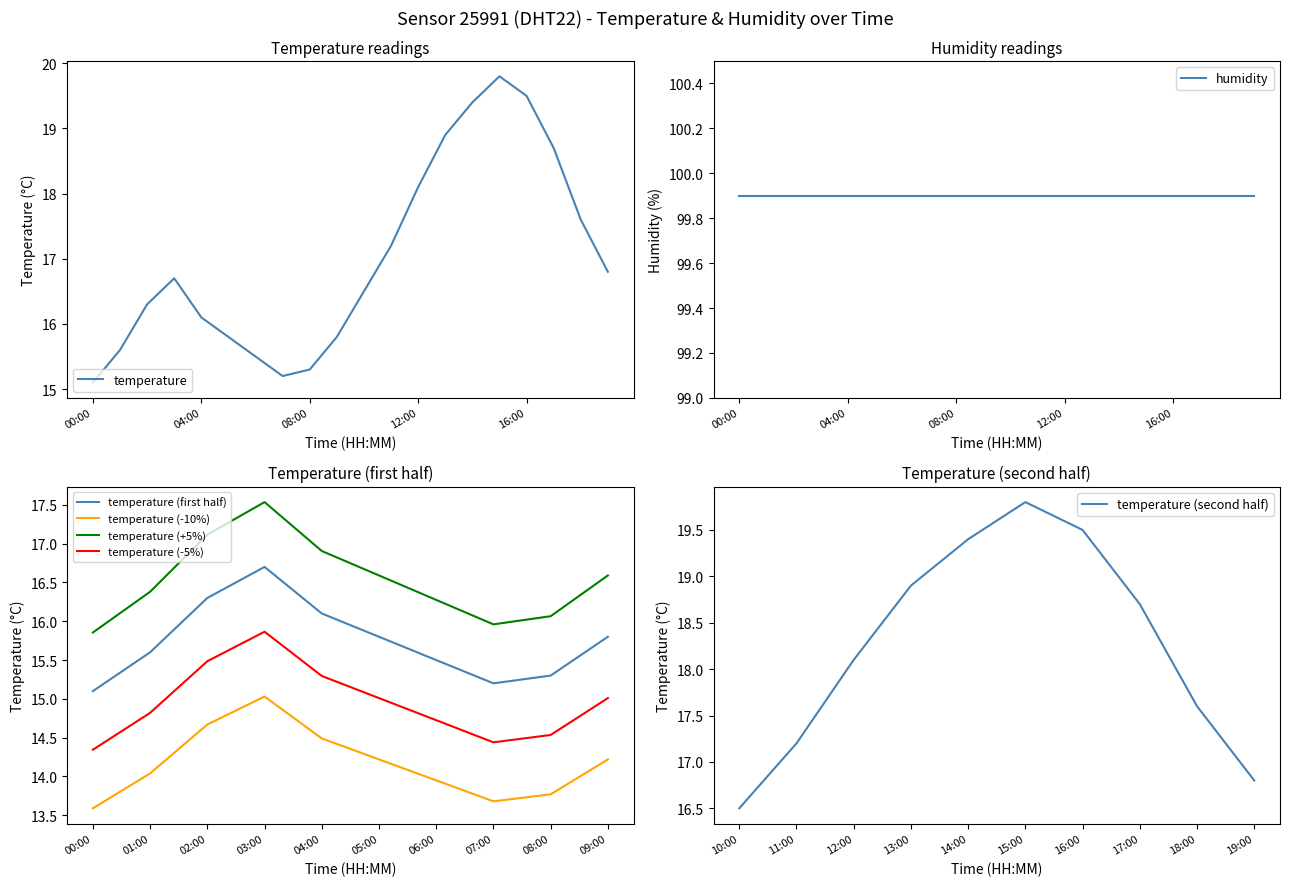

What position from the left is 10:00?

11